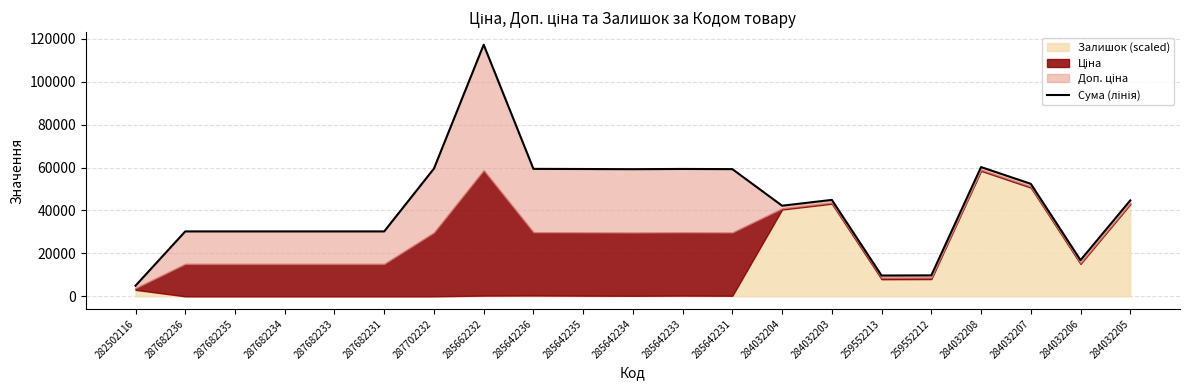

Where is the data nearest to the value 61069?

284032208